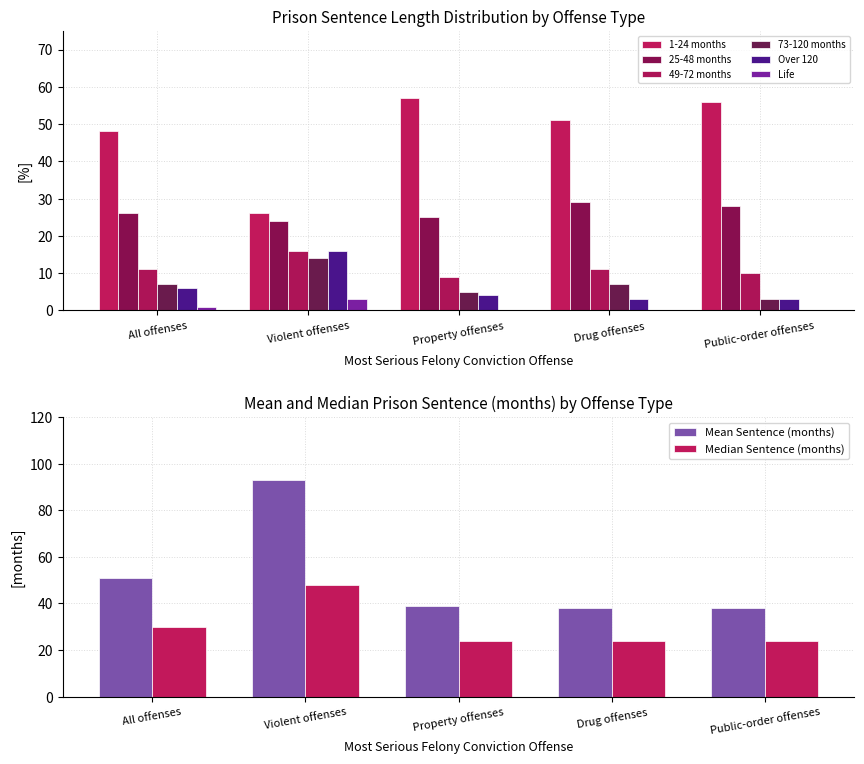

At which label is 1-24 months closest to 41?

All offenses